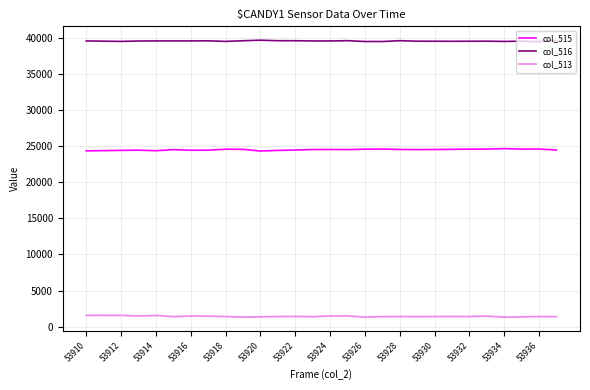

Which series has the largest total across all categories?

col_516